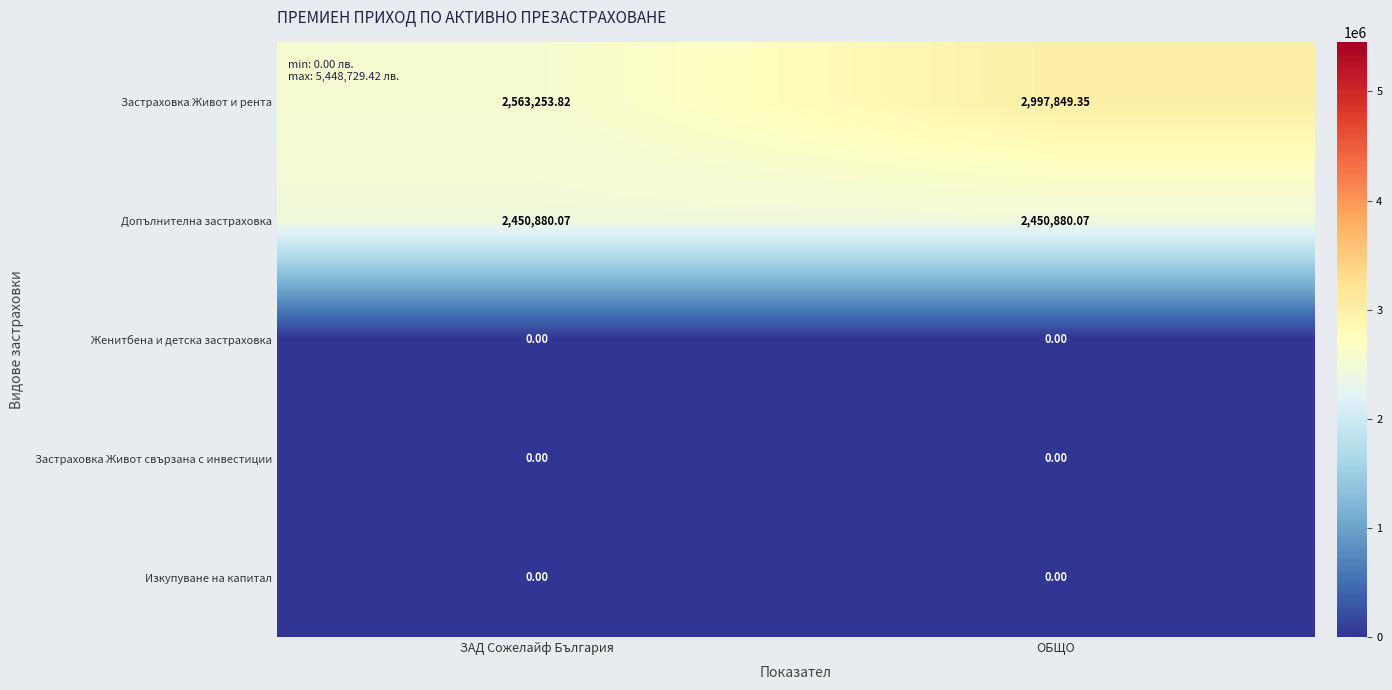

Which category has the highest value across all series?

ОБЩО